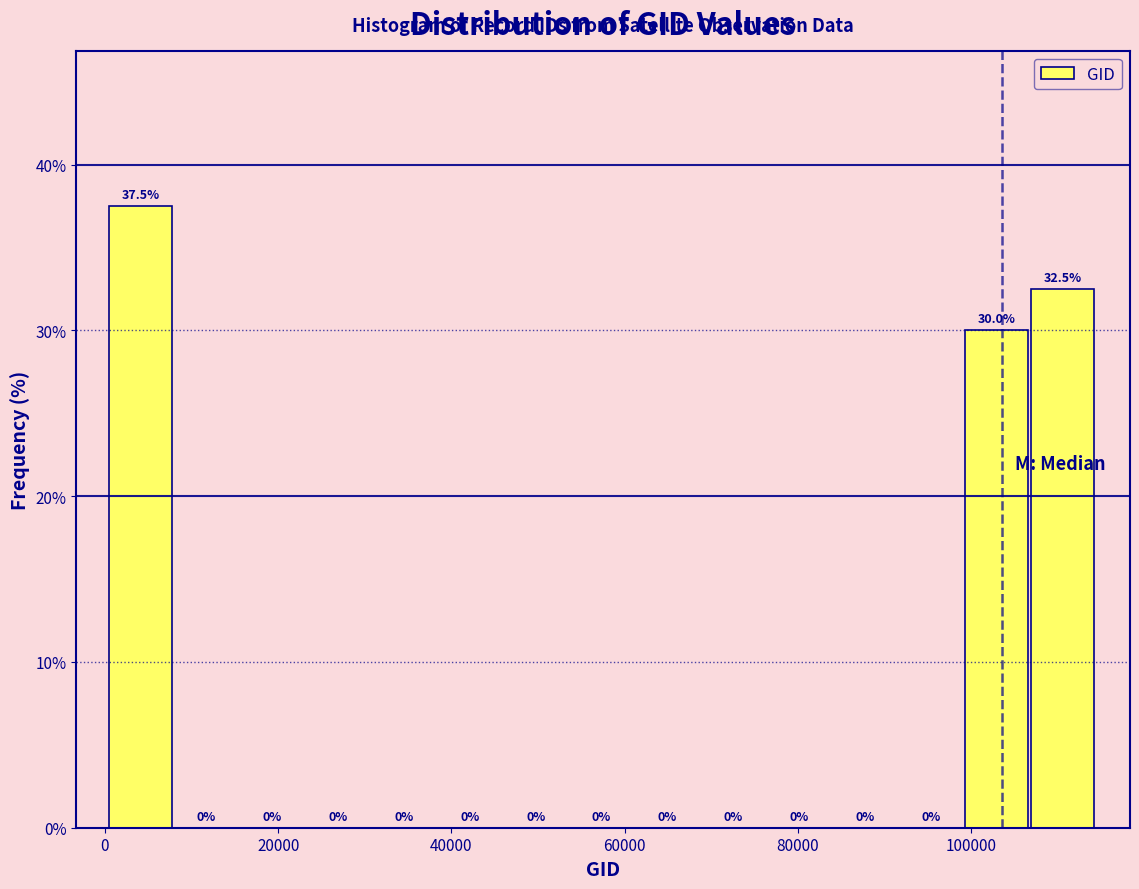

Read against the x-axis, roughly where is the centre of the tallest bar?

4000